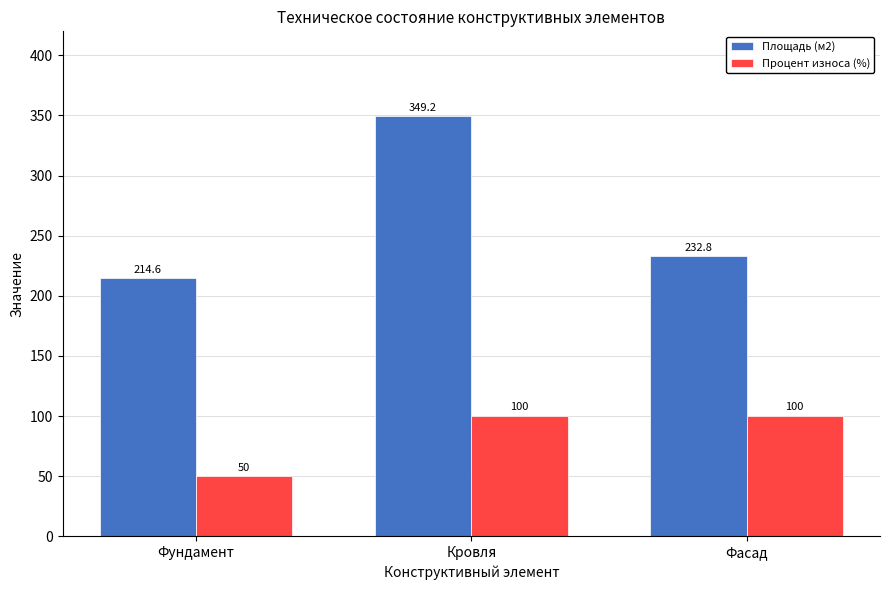

What is the value of the Процент износа (%) bar at the 2nd from the left?

100.0